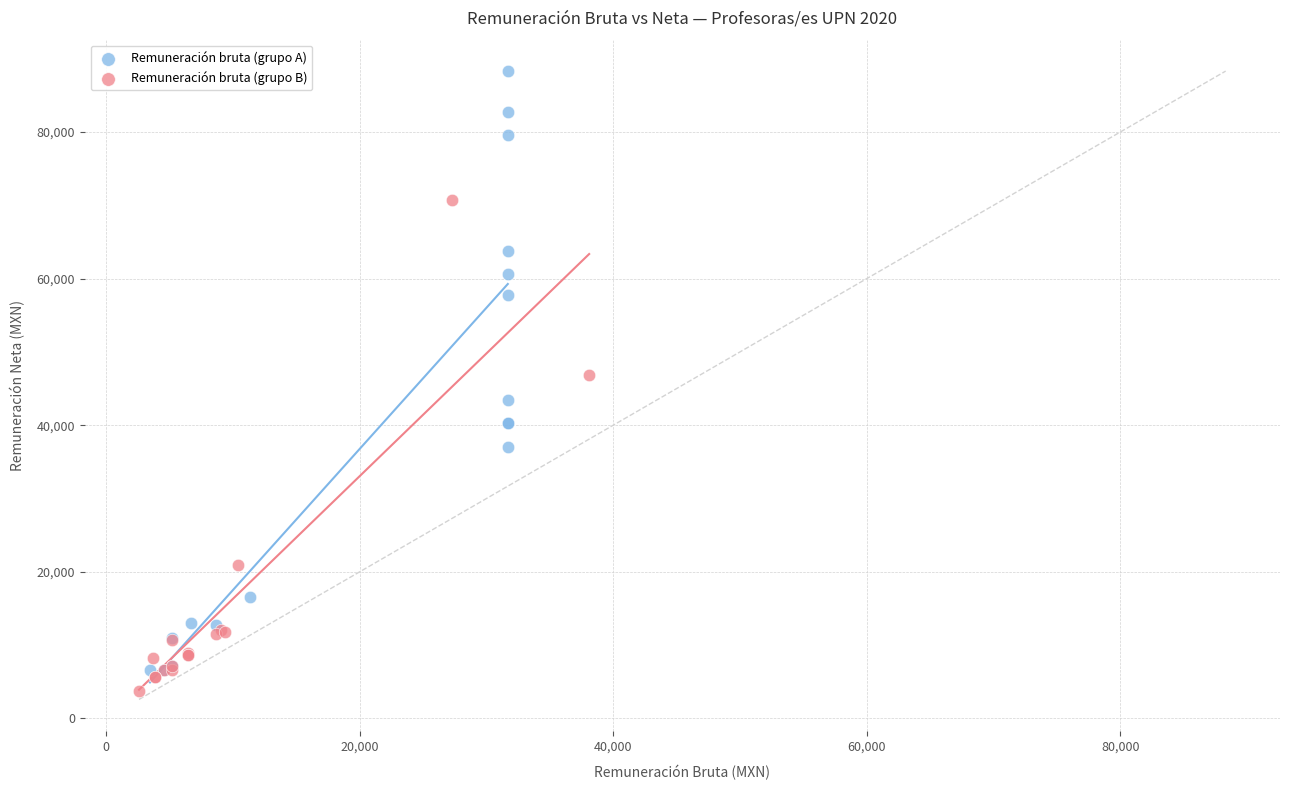

Which series has the largest Y range (max minus min)?

Remuneración bruta (grupo A)